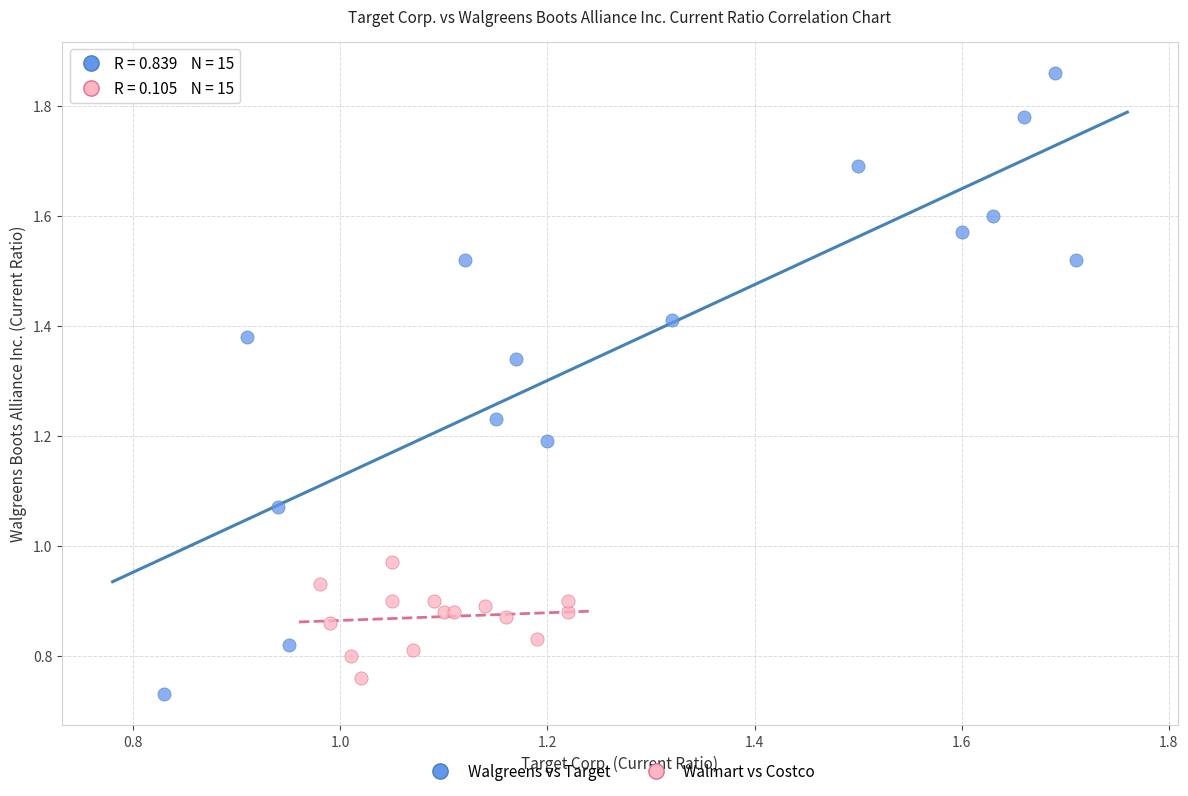

Which series reaches the minimum Y coordinate?

Walgreens vs Target